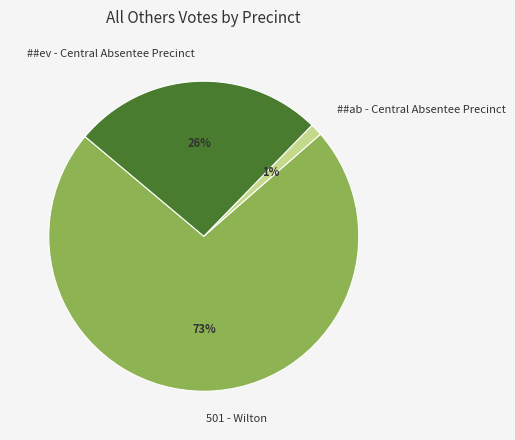

To the nearest percent, what is the average slice percentage?

33%